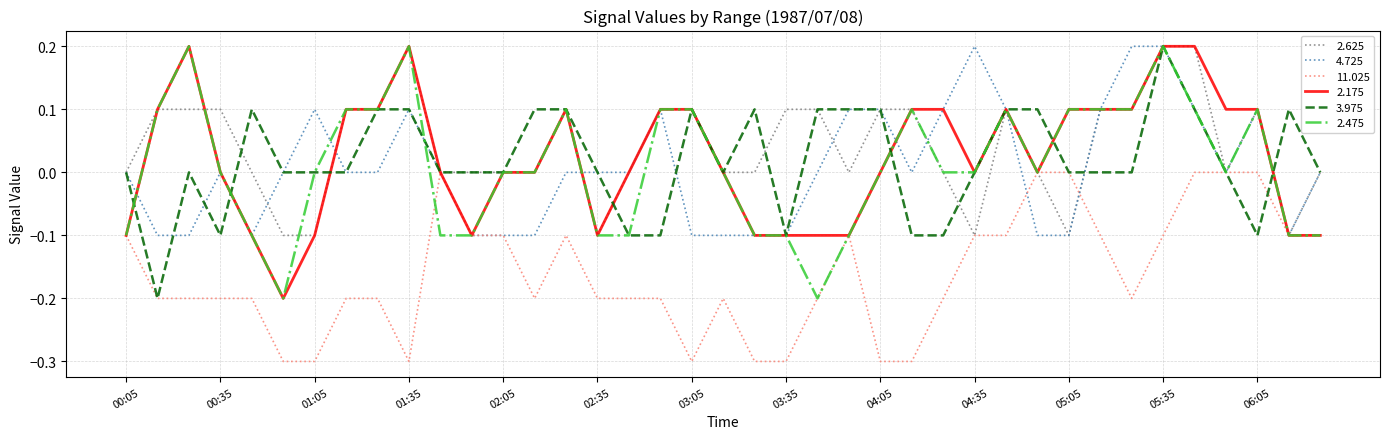

How many 3.975 values are between 0 and 1?

31